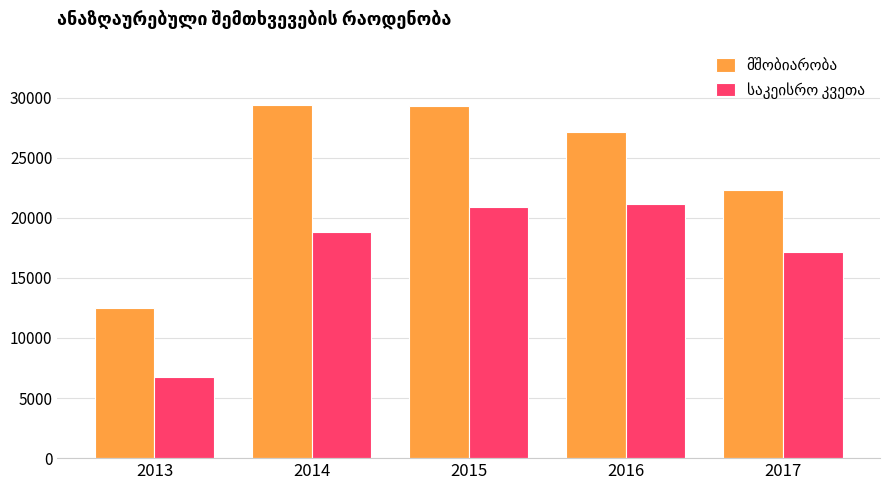

What is the minimum value shown in the chart?

6712